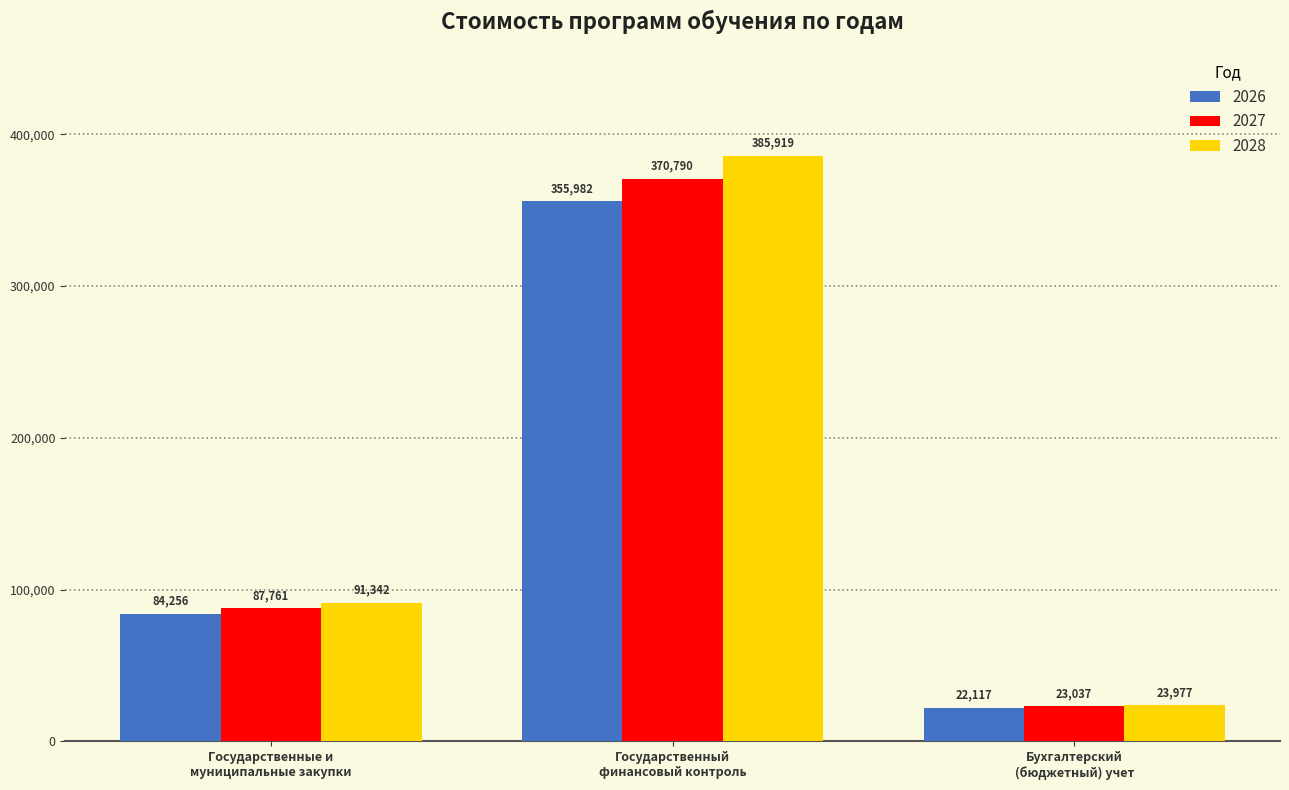

Which label corresponds to the smallest value in the chart?

Бухгалтерский
(бюджетный) учет